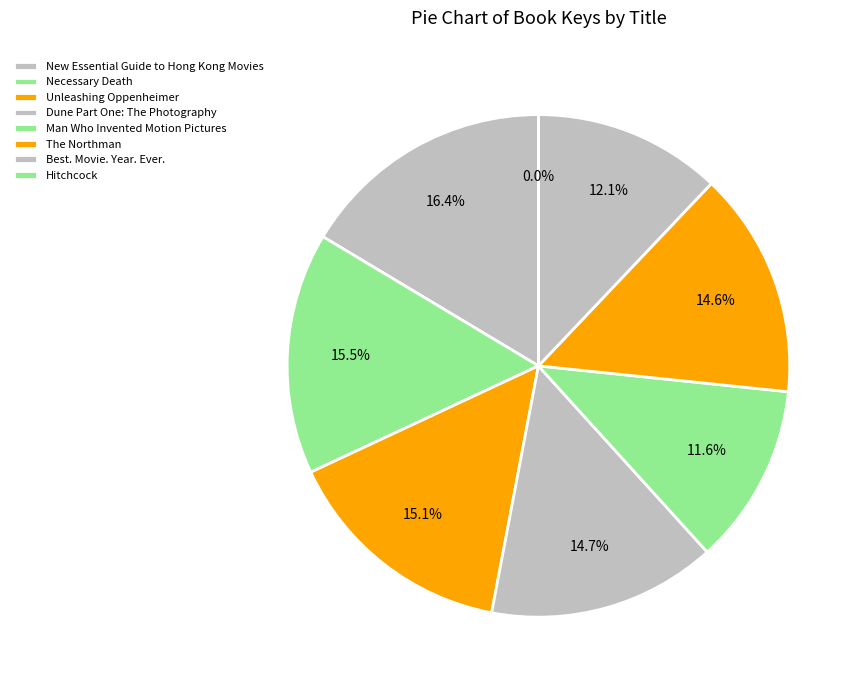

Does Necessary Death account for over 50% of the chart?

No